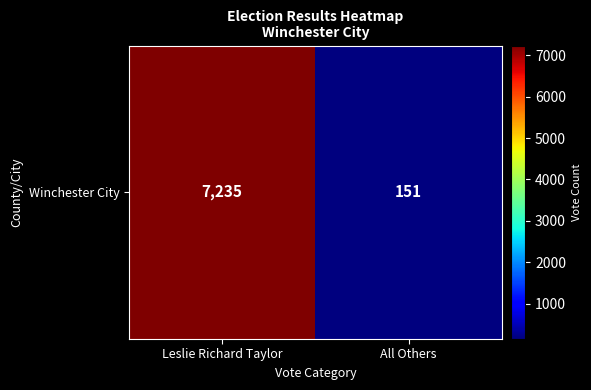

What is the average value?

3693